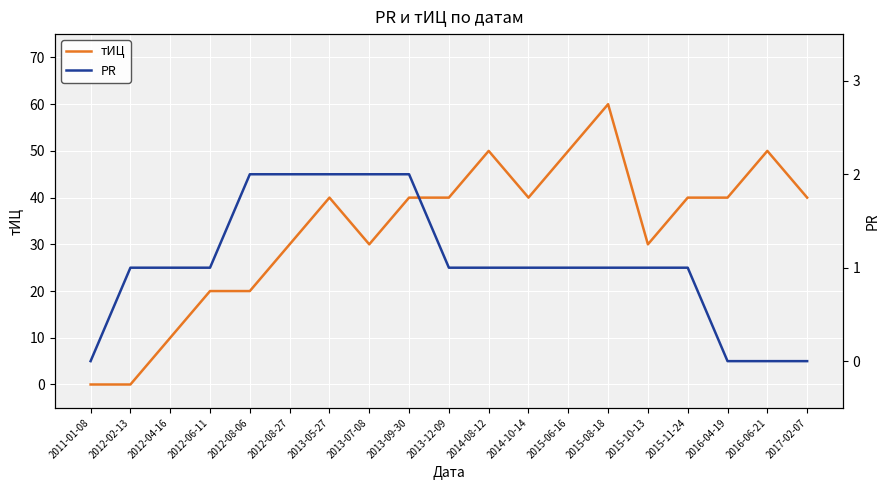

How many data points in PR are less than 1?

4